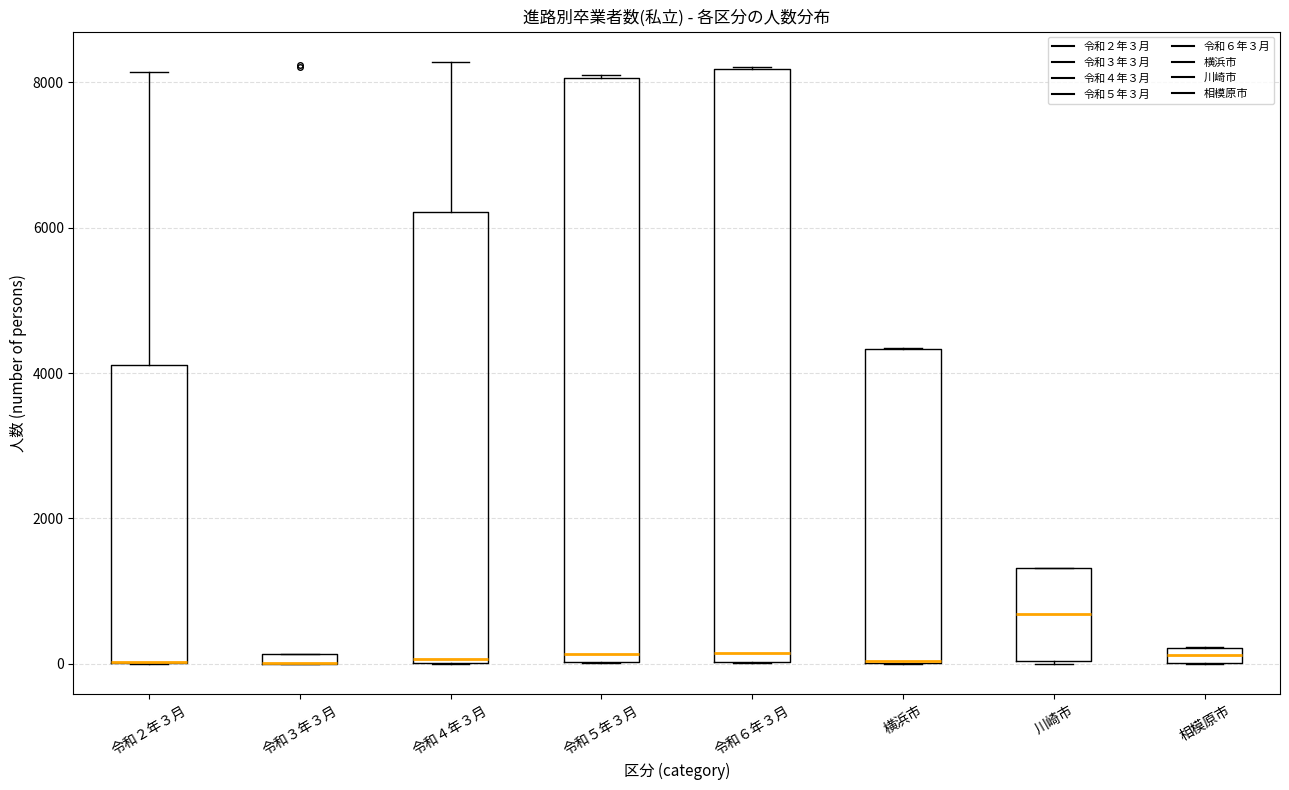

Where is the upper edge of the box for 令和２年３月 on the y-axis? The values are not printed on the chart, so give them approximately, as read against the axis.

4200